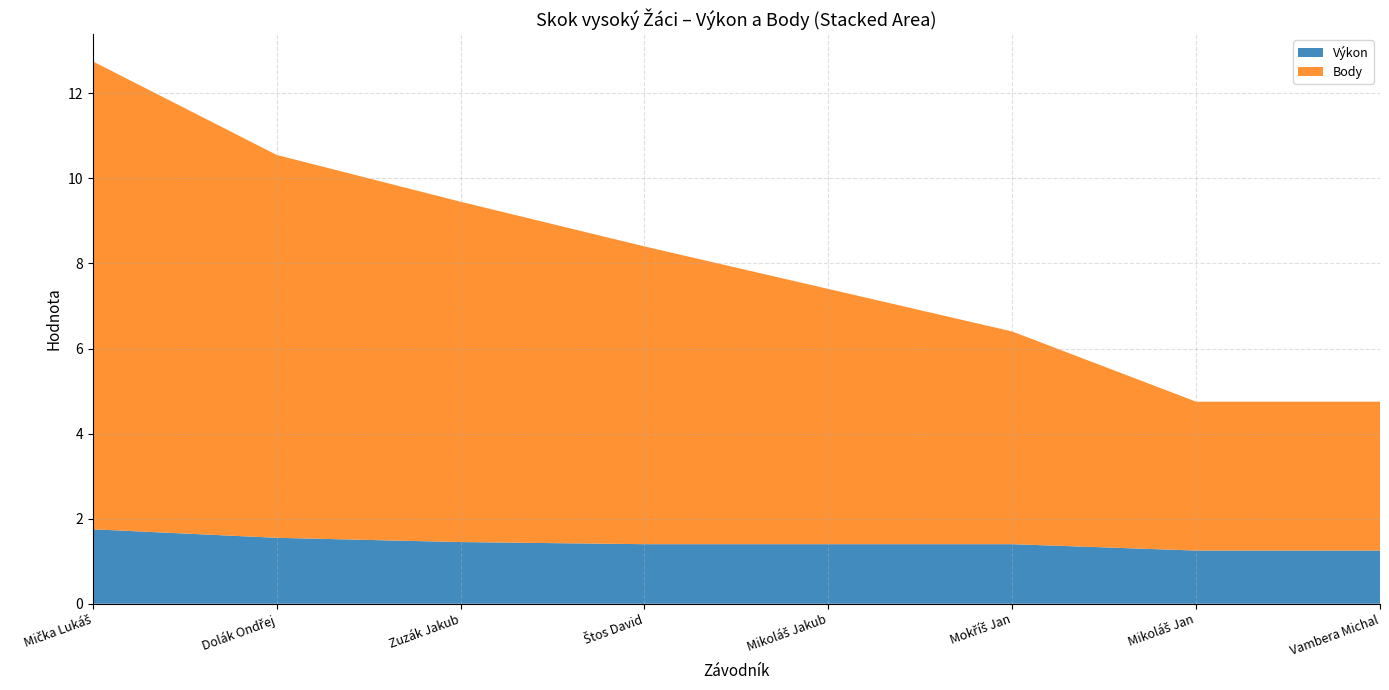

Reading left to right, transcribe all the data shown in this chart.

Výkon: 1.8	1.6	1.4	1.4	1.4	1.4	1.2	1.2
Body: 11.0	9.0	8.0	7.0	6.0	5.0	3.5	3.5